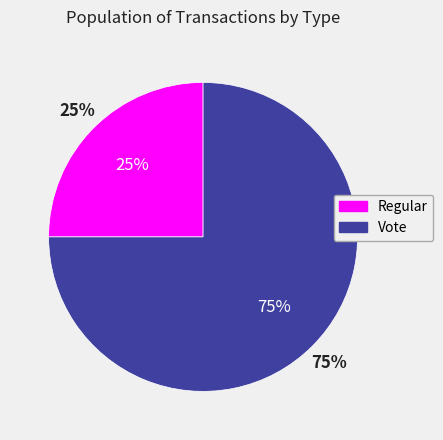

To the nearest percent, what portion does Regular represent?

25%